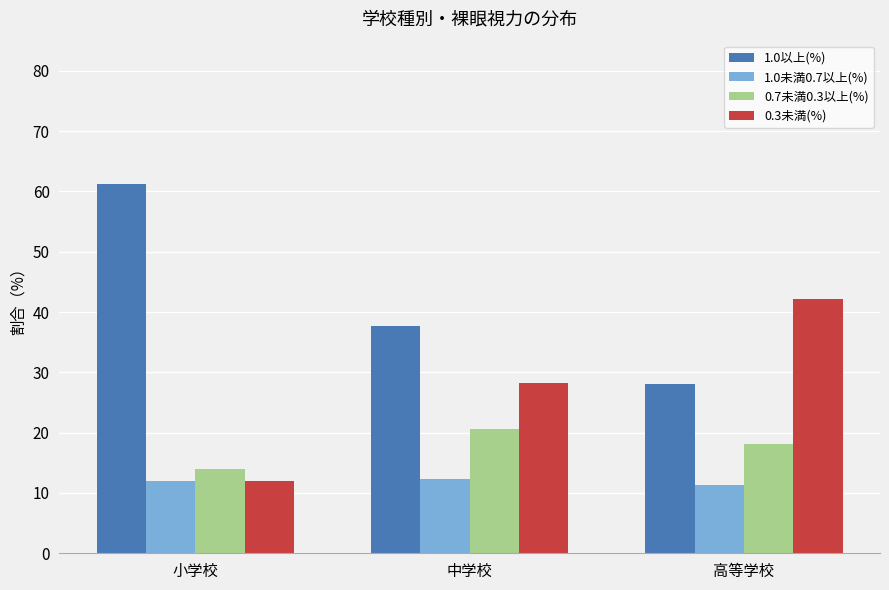

The 1.0未満0.7以上(%) series shows 6.8 at 小学校. True or false?

False